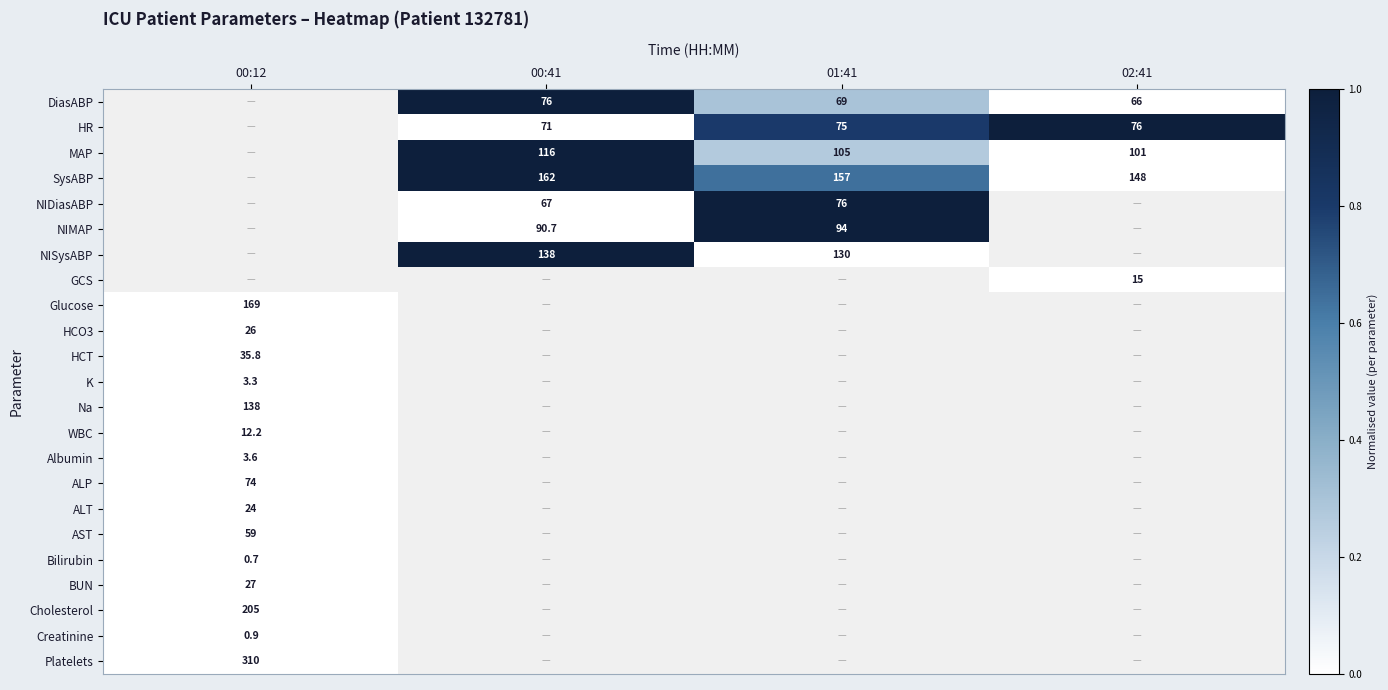

At which category does the chart reach its peak across all series?

00:41